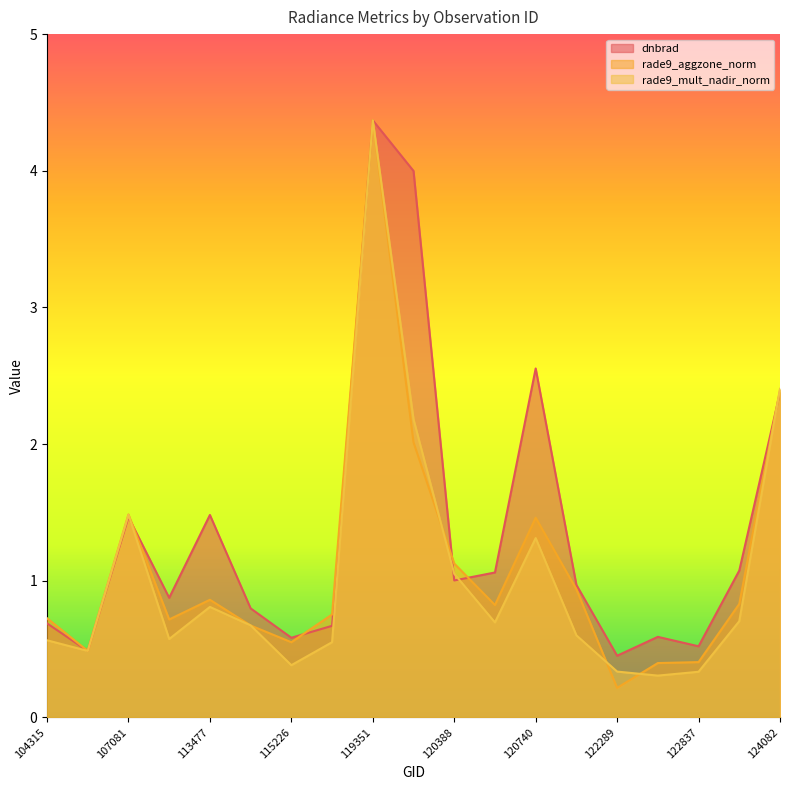

After their last crossing, which series has the higher values: rade9_aggzone_norm or dnbrad?

rade9_aggzone_norm